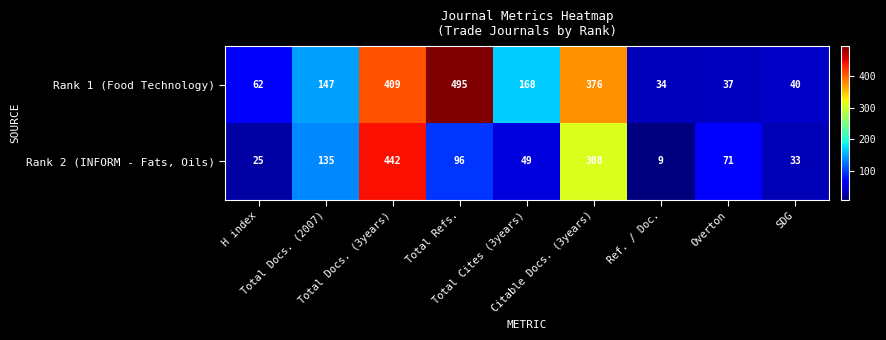

Between Total Docs. (3years) and Citable Docs. (3years), which series saw the biggest shift?

Rank 2 (INFORM - Fats, Oils)